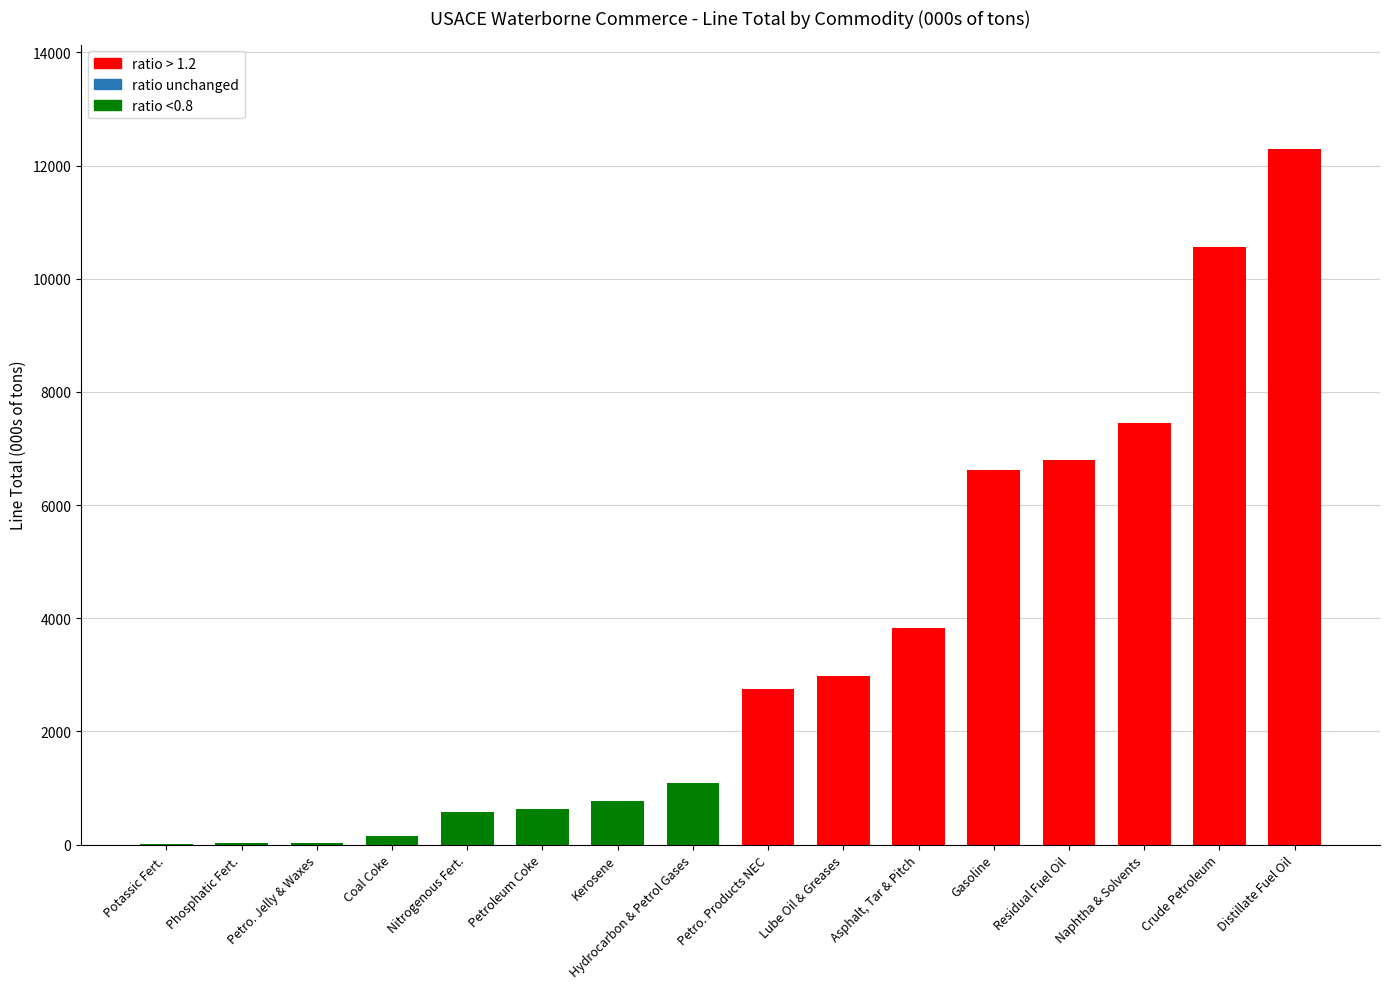

Are the bars horizontal?

No